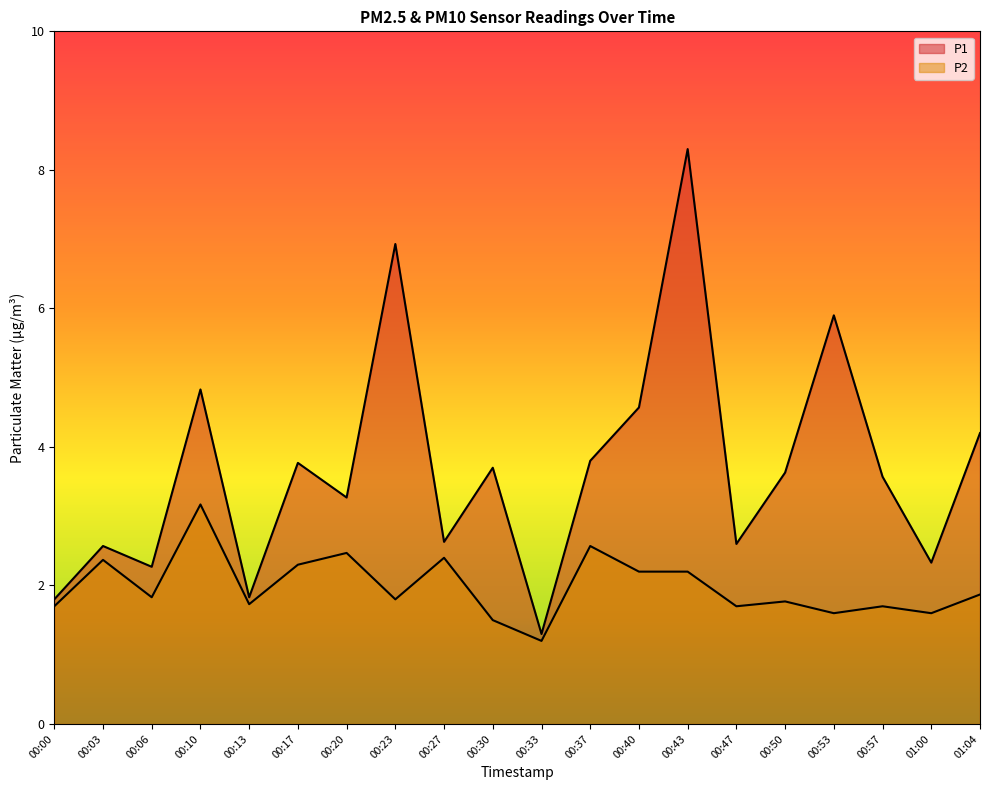

Where is the first local minimum for P1?

00:06